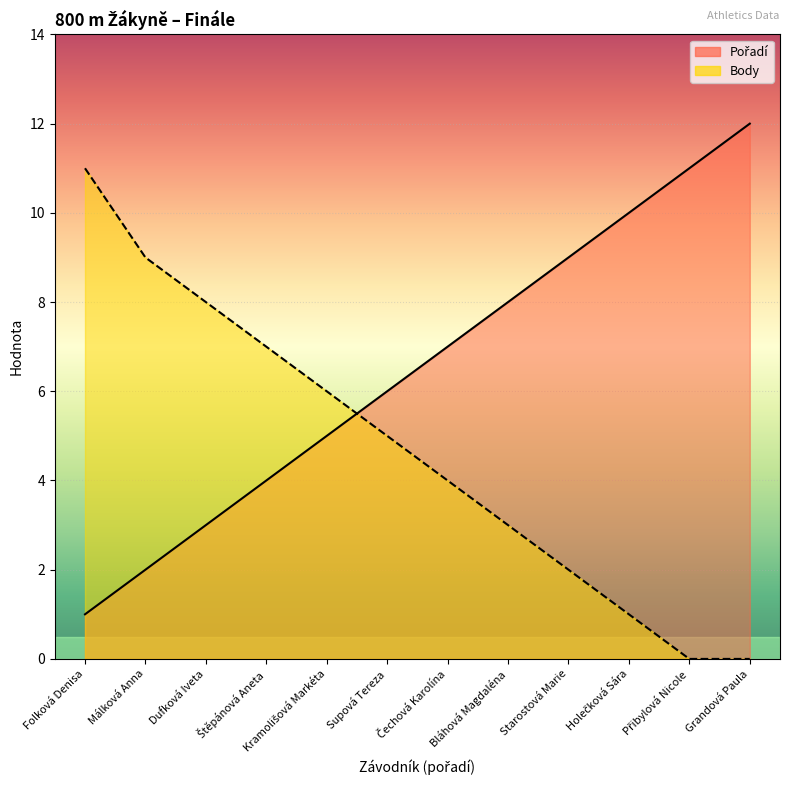

Where do Body and Pořadí first cross each other?

Kramolišová Markéta and Supová Tereza